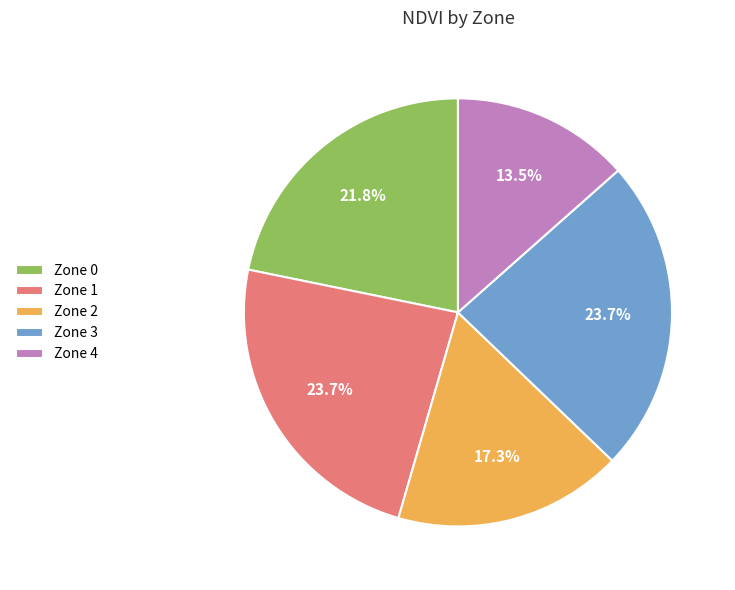

To the nearest percent, what is the average slice percentage?

20%